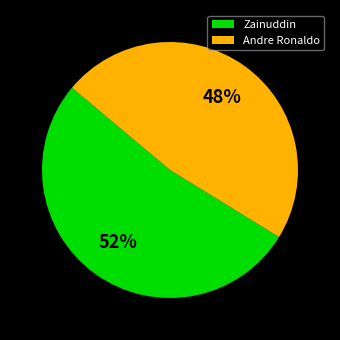

Is it true that Andre Ronaldo is 48% of the pie?

True